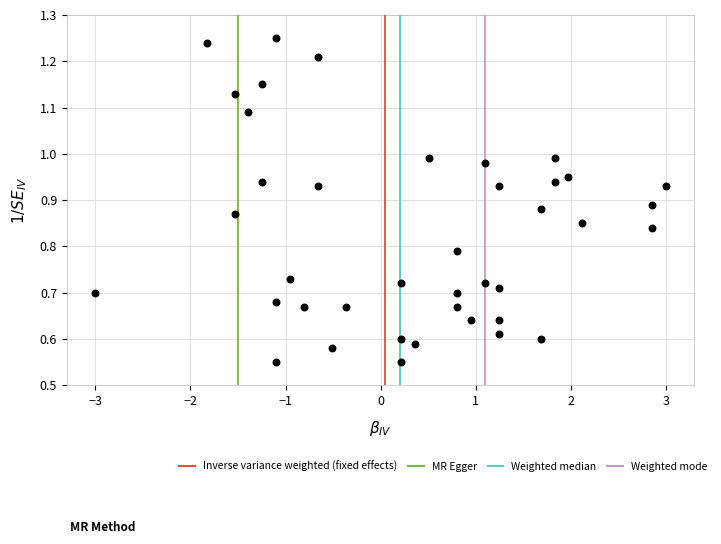

What is the range of X values (max minus min)?

6.0